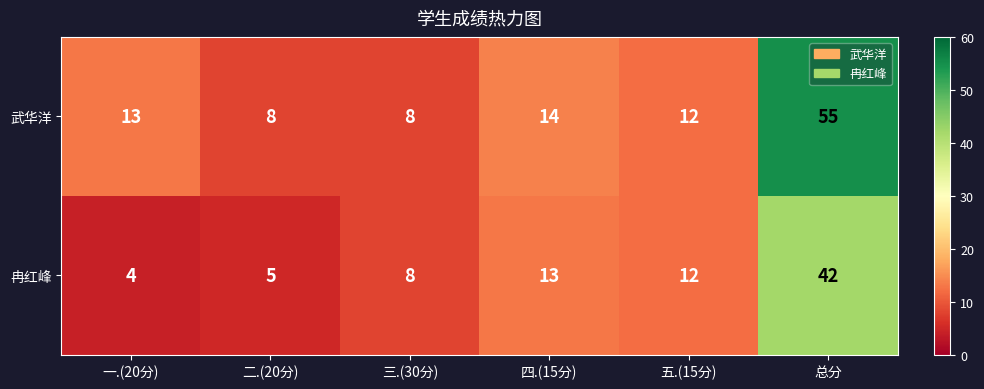

At 一.(20分), list the series in order from largest to smallest.

武华洋, 冉红峰